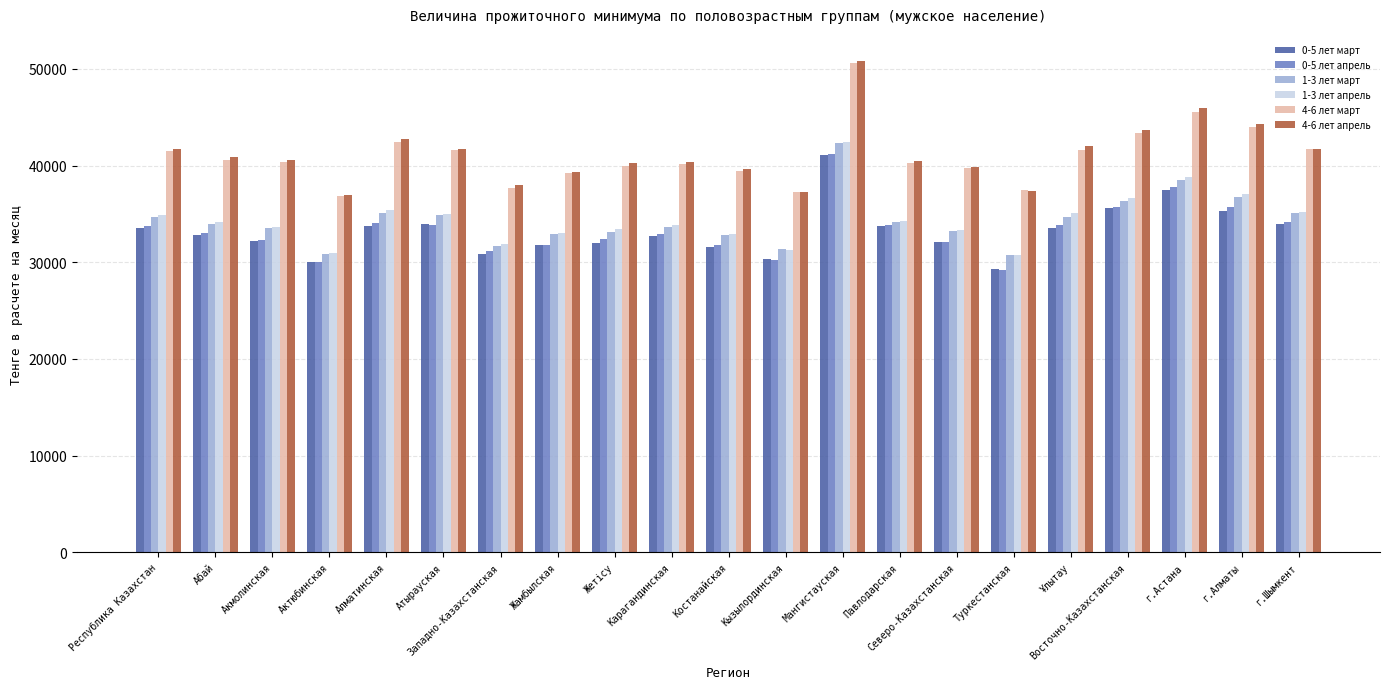

At which category is the sum across all series the highest?

Мангистауская